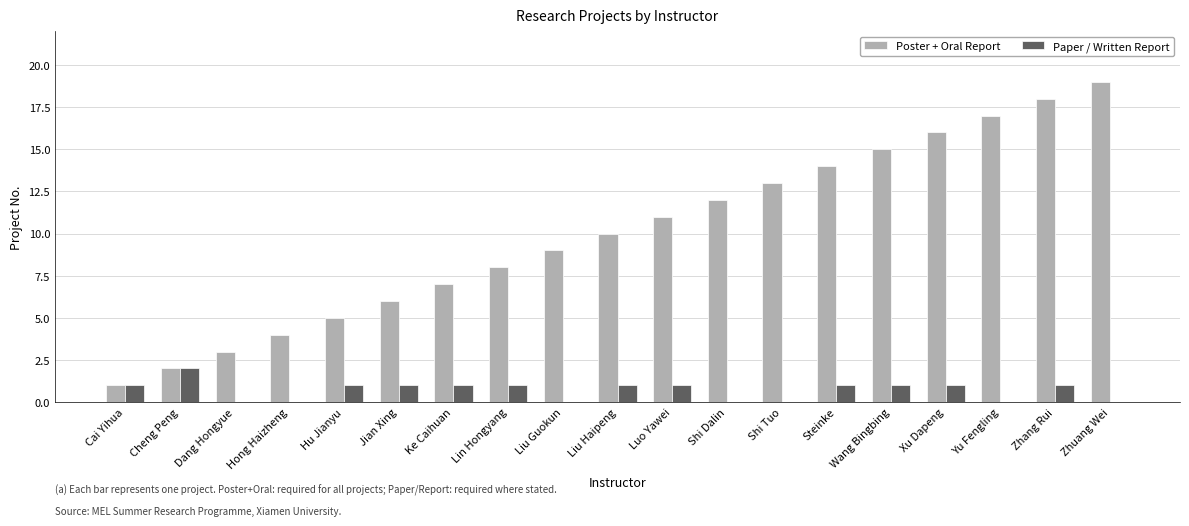

Which category has the highest value in the Poster + Oral Report series?

Zhuang Wei